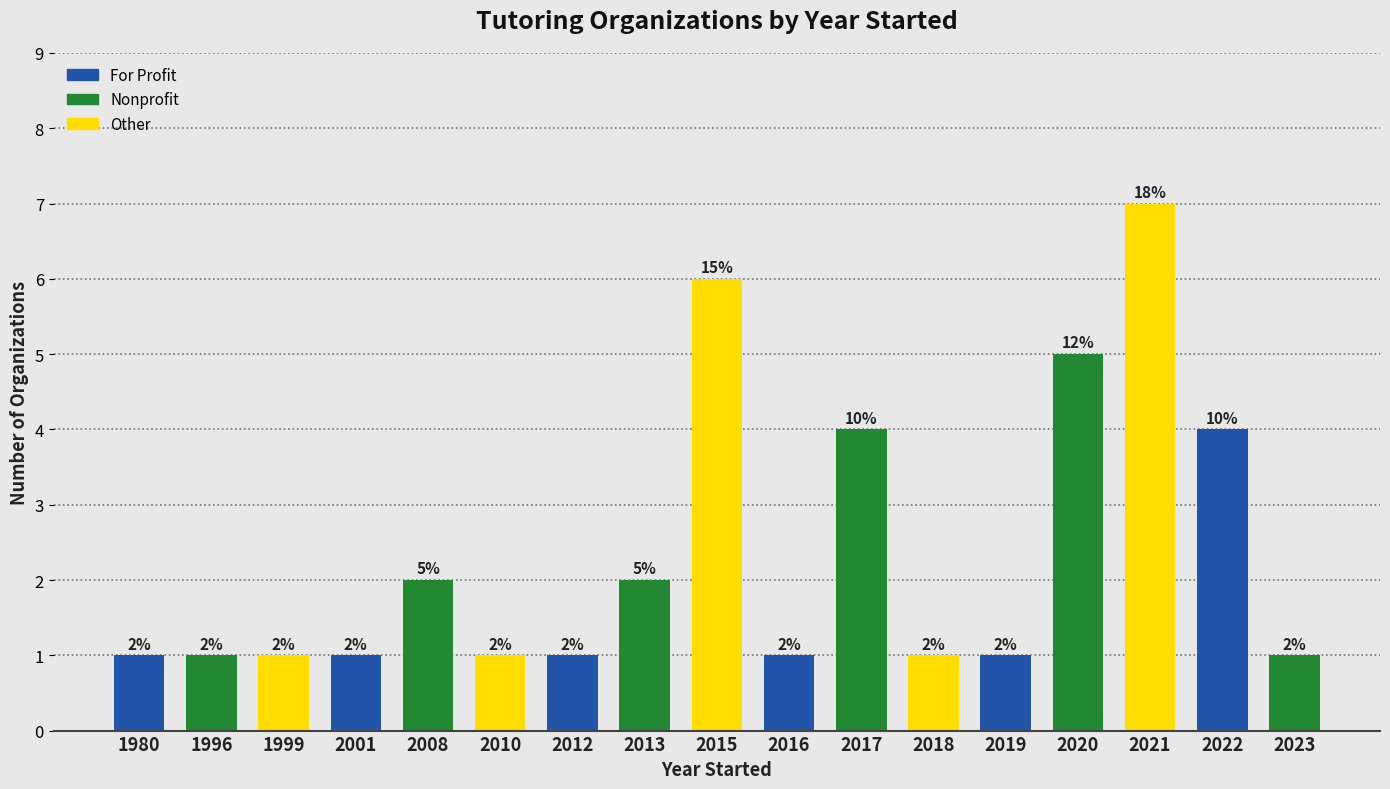

Reading left to right, list all the values displayed in this chart.

1980=1	1996=1	1999=1	2001=1	2008=2	2010=1	2012=1	2013=2	2015=6	2016=1	2017=4	2018=1	2019=1	2020=5	2021=7	2022=4	2023=1